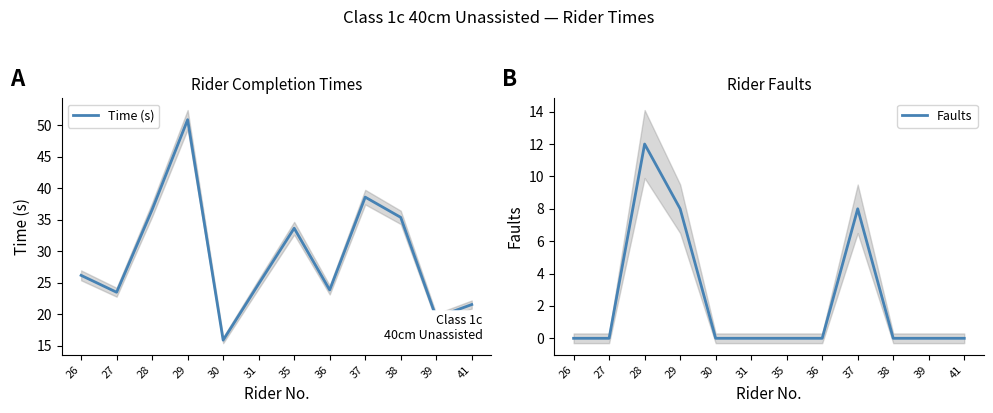

Which series has the largest total across all categories?

Time (s)